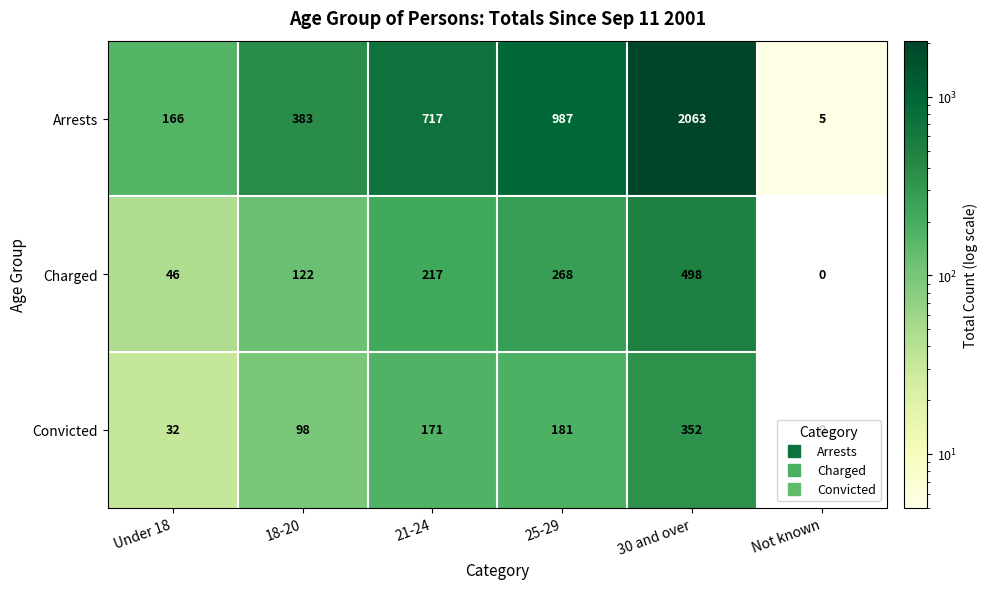

What is the difference between the second highest and minimum values in the Arrests series?

982